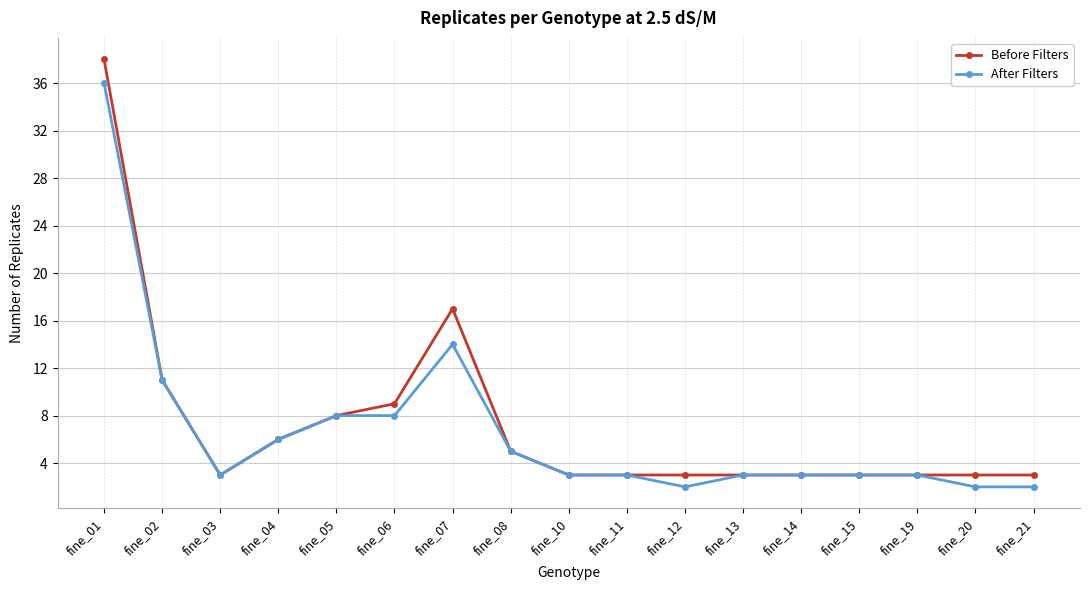

At how many categories does at least one series exceed 28?

1